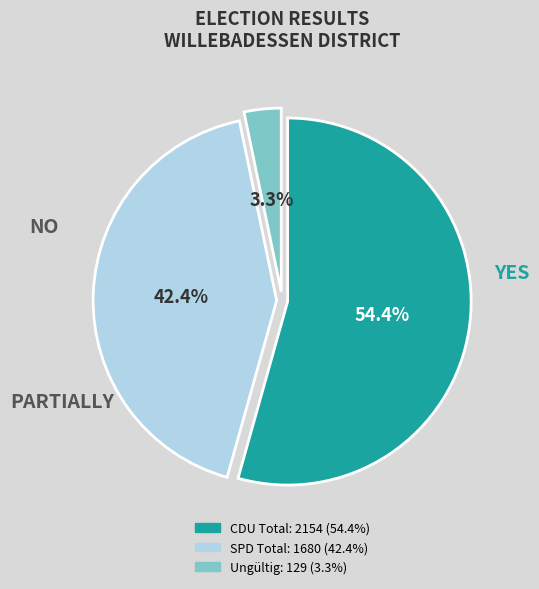

Is there a majority slice in this chart?

Yes